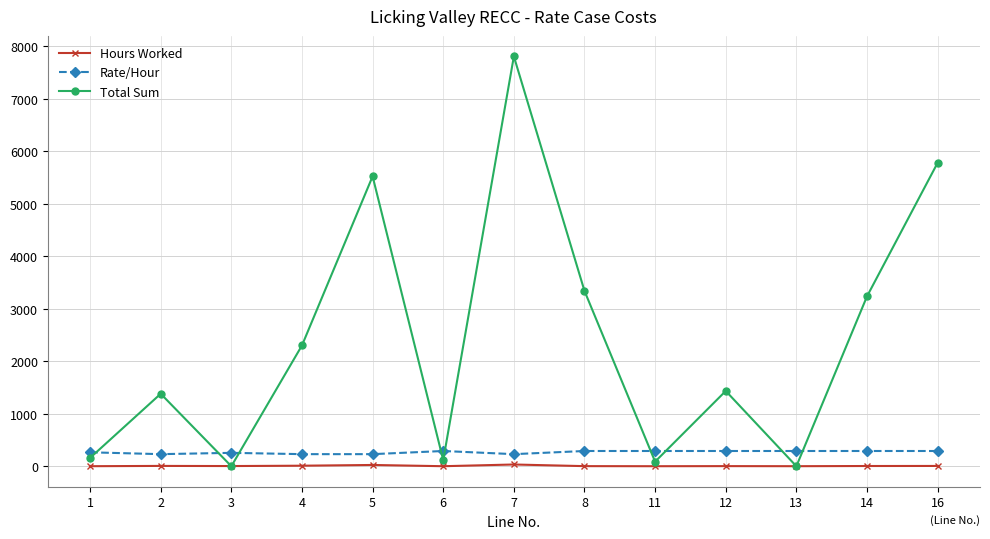

At how many categories does at least one series exceed 5739?

2